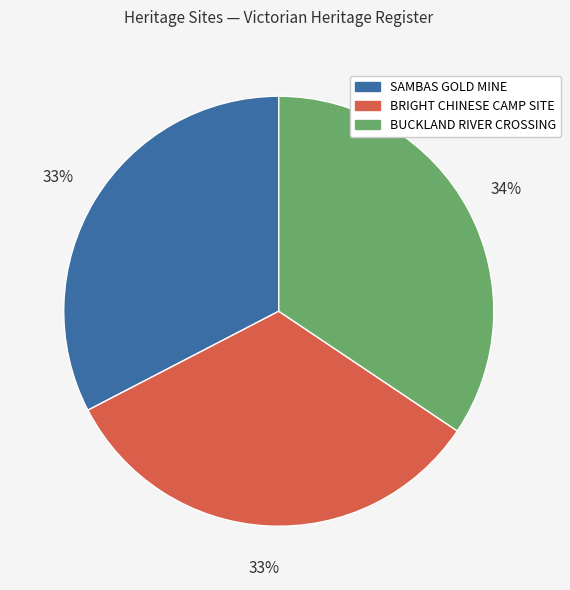

How many segments does this pie chart have?

3